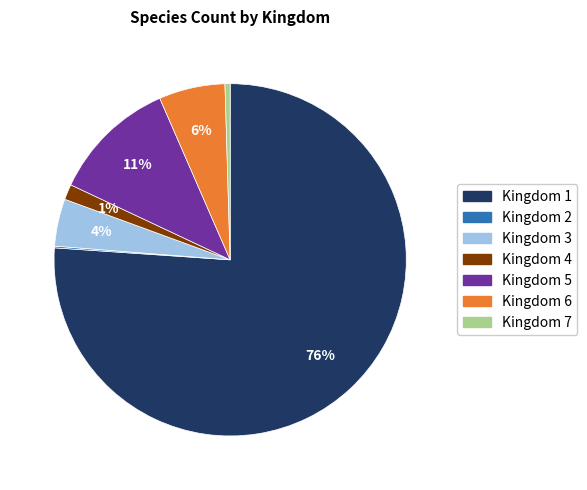

Which category has the biggest portion of the pie?

Kingdom 1